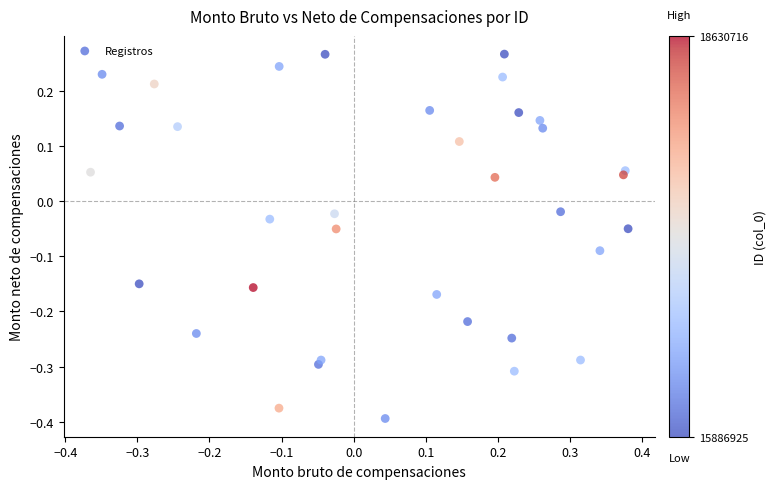

What is the range of Y values (max minus min)?

0.7